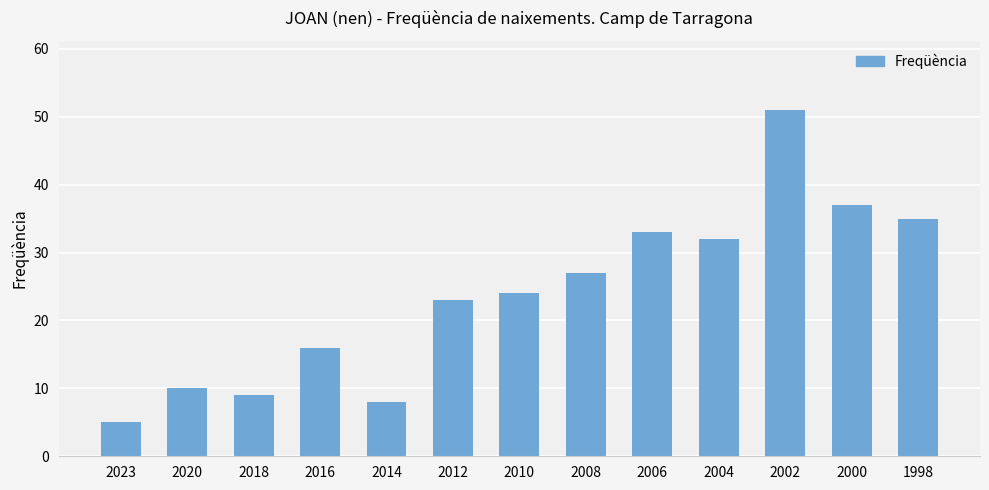

What is the difference between the maximum and minimum values?

46